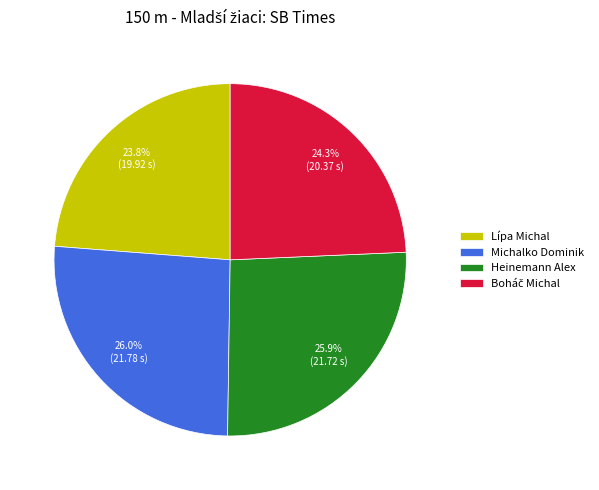

How much of the chart is everything except Michalko Dominik?

74.0%